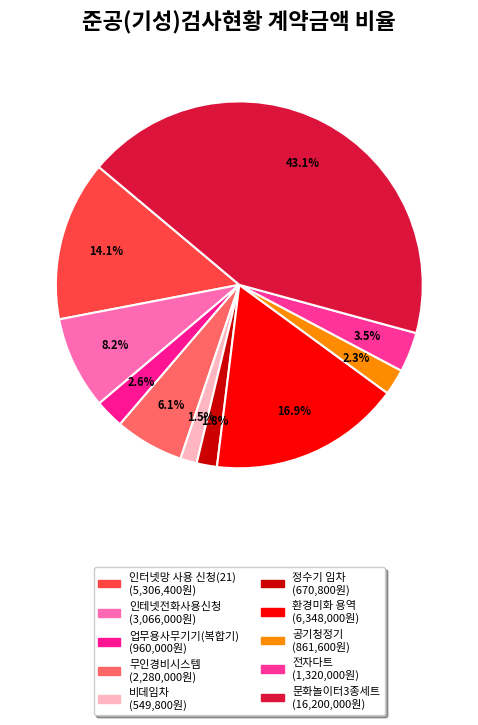

Rank the categories by value from lowest to highest.

비데임차, 정수기 임차, 공기청정기, 업무용사무기기(복합기), 전자다트, 무인경비시스템, 인테넷전화사용신청, 인터넷망 사용 신청(21), 환경미화 용역, 문화놀이터3종세트